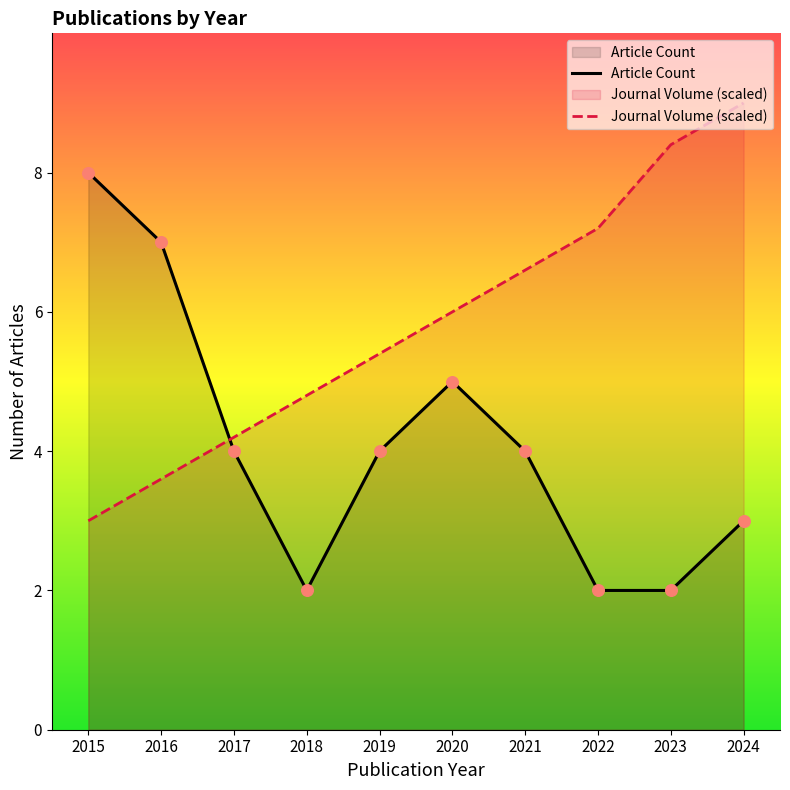

Which series contains the highest Y value?

Journal Volume (scaled)